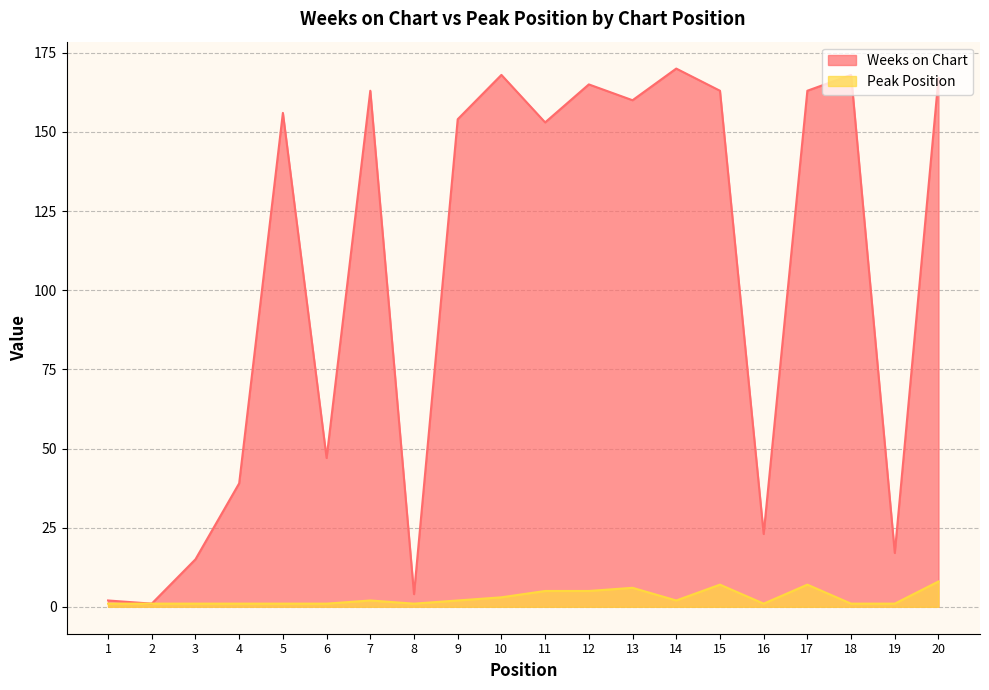

At which category is the sum across all series the highest?

20